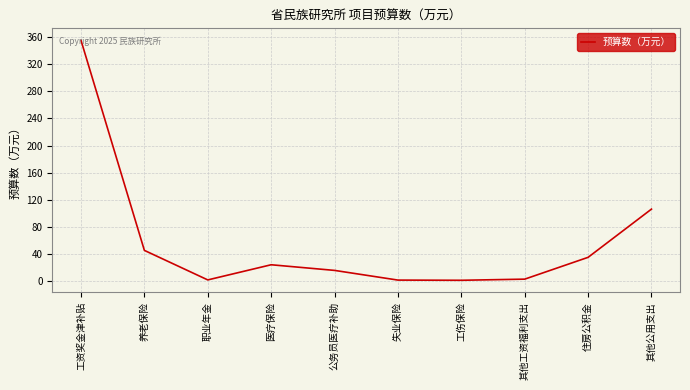

Which has a higher value, 工资奖金津补贴 or 职业年金?

工资奖金津补贴